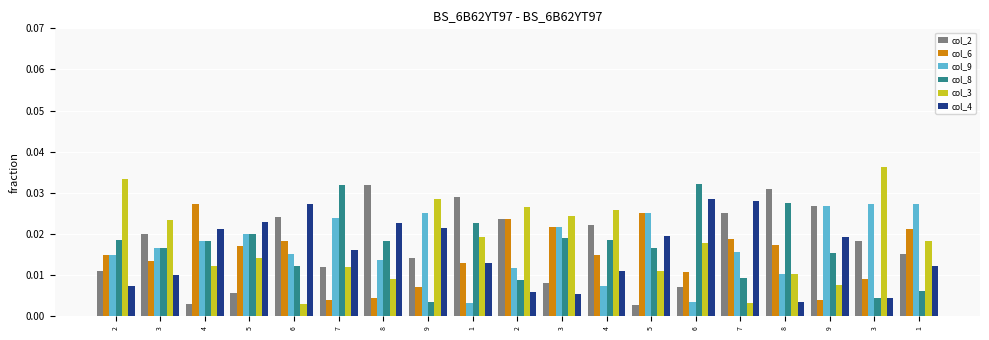

What are all the series names shown in the legend?

col_2, col_6, col_9, col_8, col_3, col_4